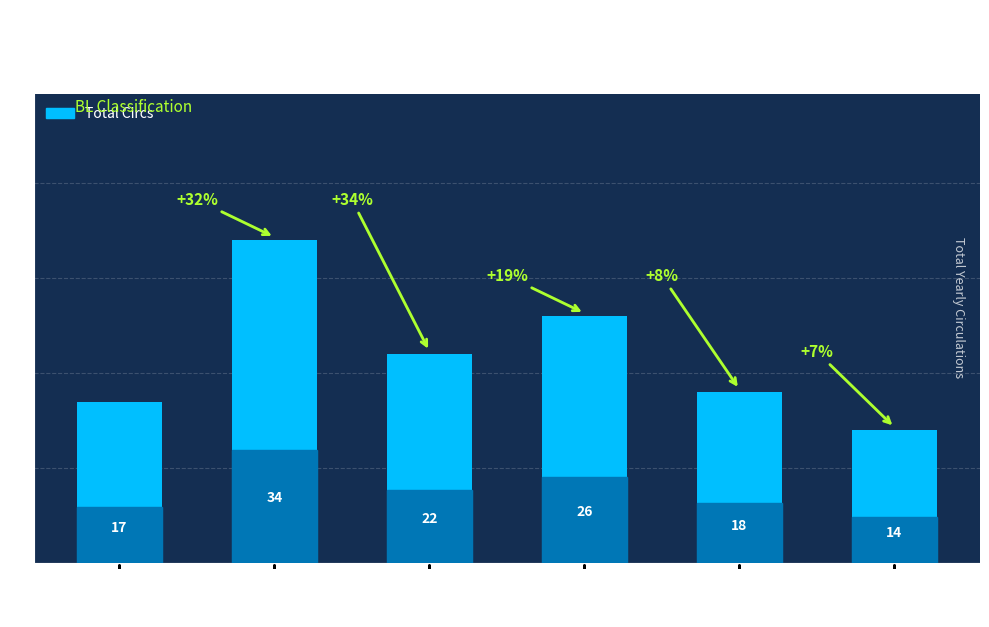

What is the change in value from 2001-2004 to 2014+?

-20